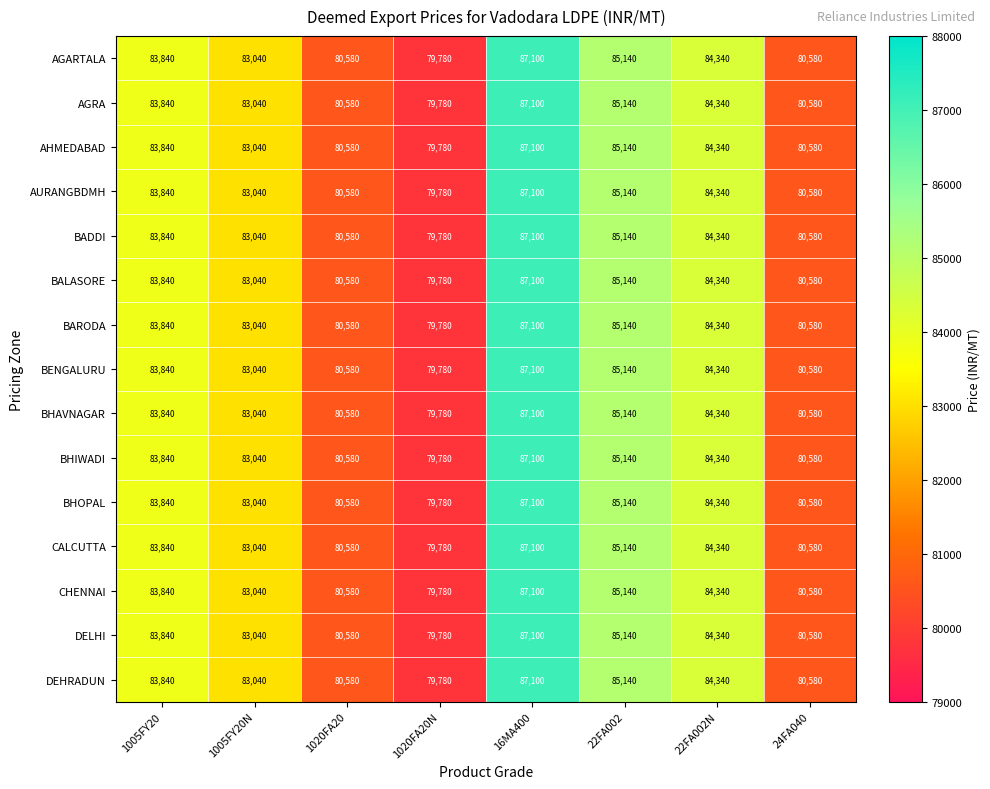

What is the average value of the BHIWADI series?

83050